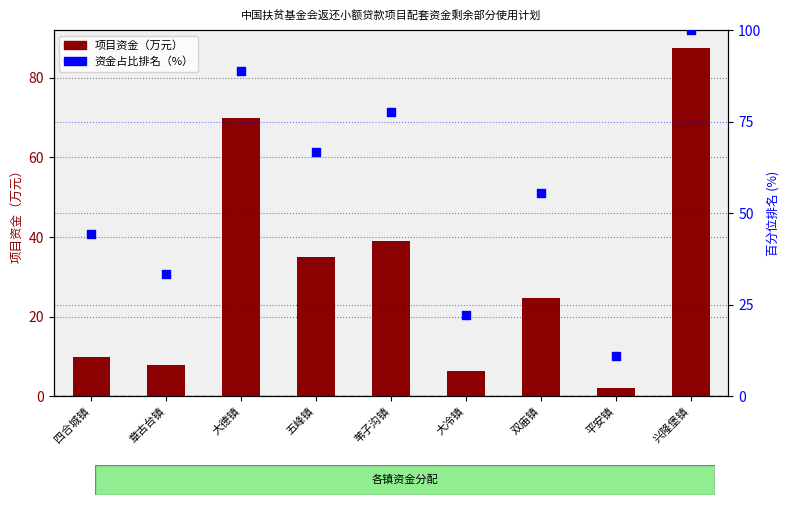

Is the value of 资金占比排名（%） at 苇子沟镇 greater than the value of 项目资金（万元） at 大德镇?

Yes